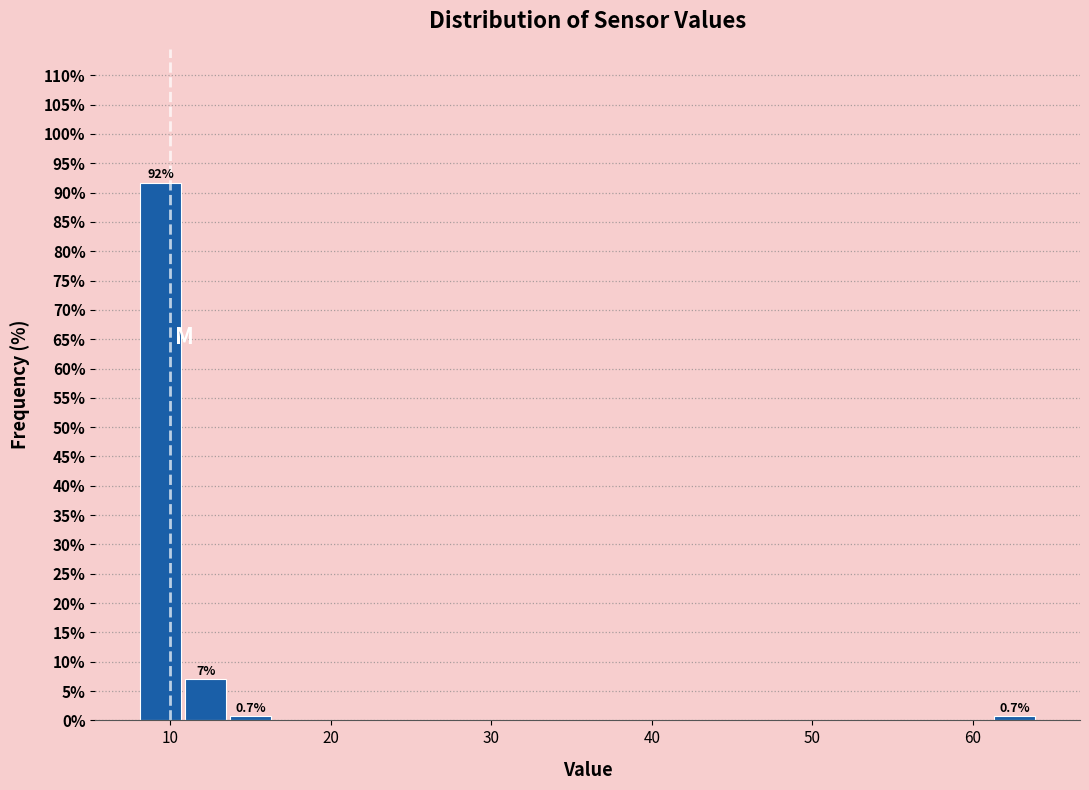

Around what value on the x-axis is the tallest bar? Give the approximate position of its centre, as read against the axis.

9